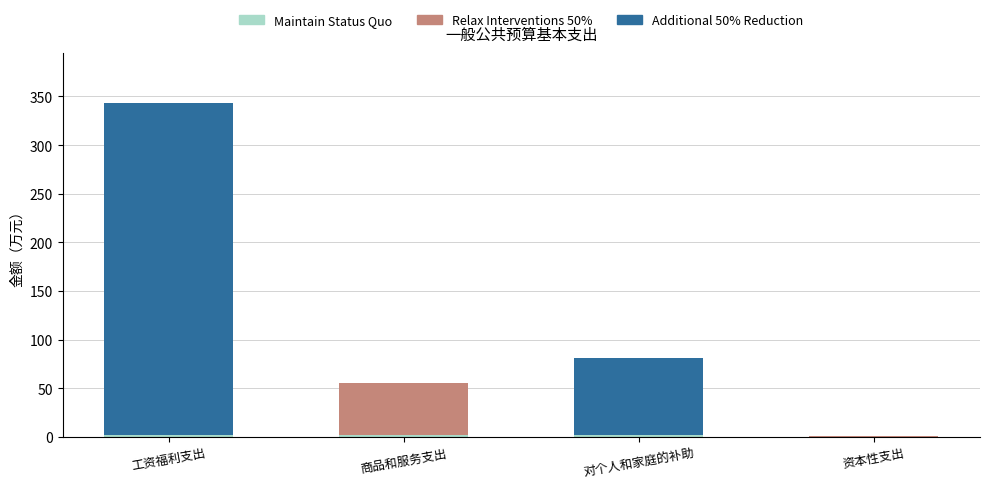

Are the bars horizontal?

No